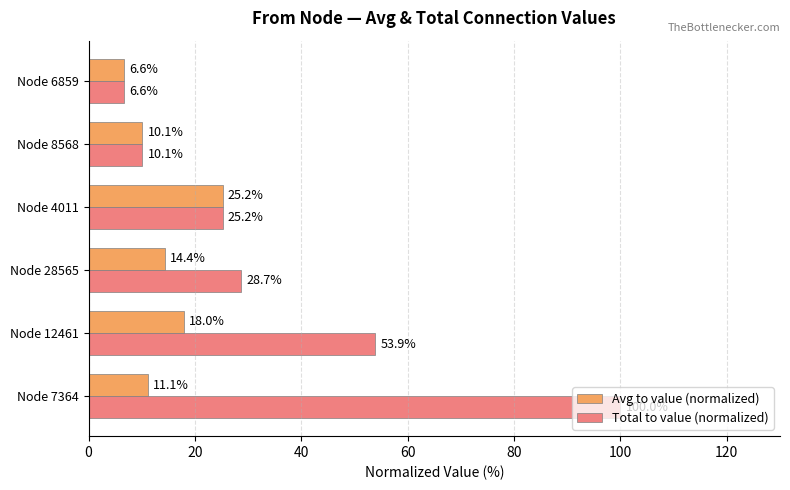

The Total to value (normalized) series shows 100.0 at Node 7364. True or false?

True